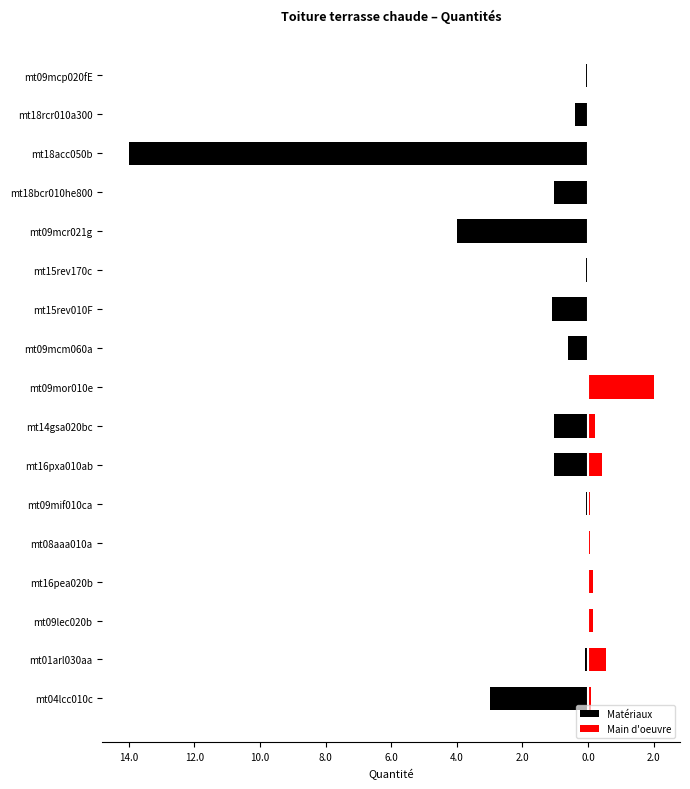

True or false: Main d'oeuvre has a value of -0.8 at mt15rev170c.

False